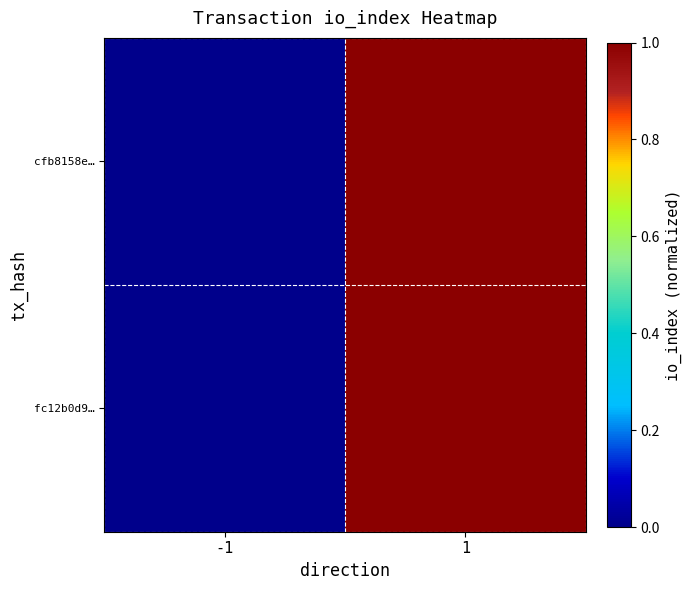

Reading left to right, extract all data points from this chart.

cfb8158e…: -1=0	1=1
fc12b0d9…: -1=0	1=1